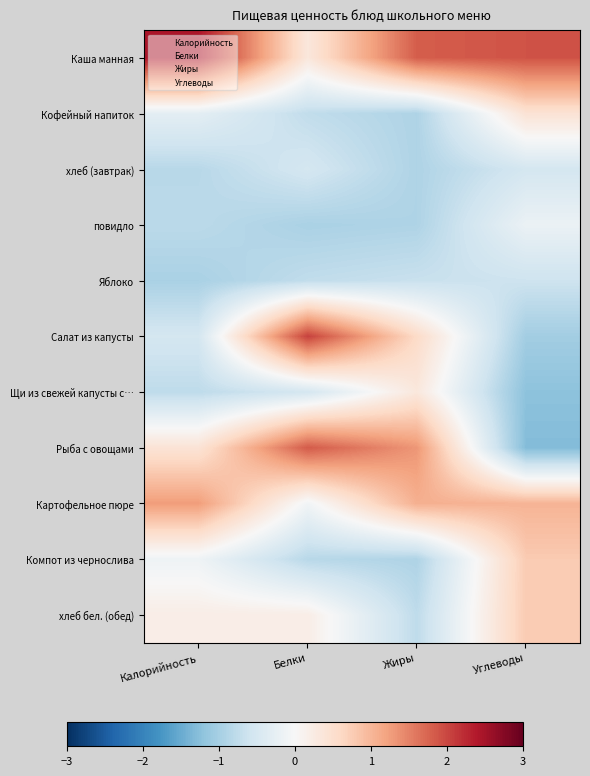

Between Калорийность and Белки, which is larger?

Калорийность